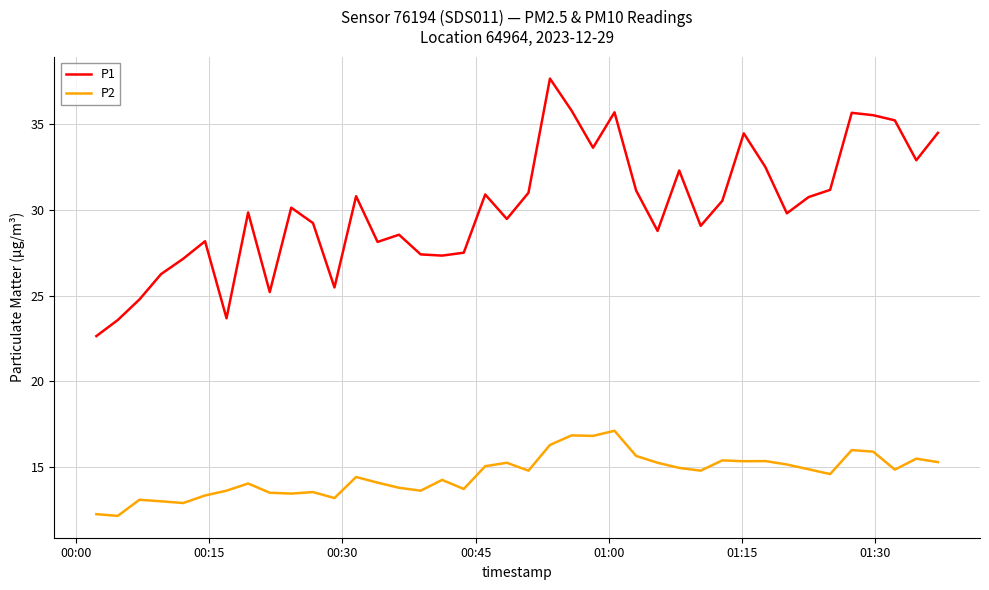

Which series has the widest spread of values?

P1